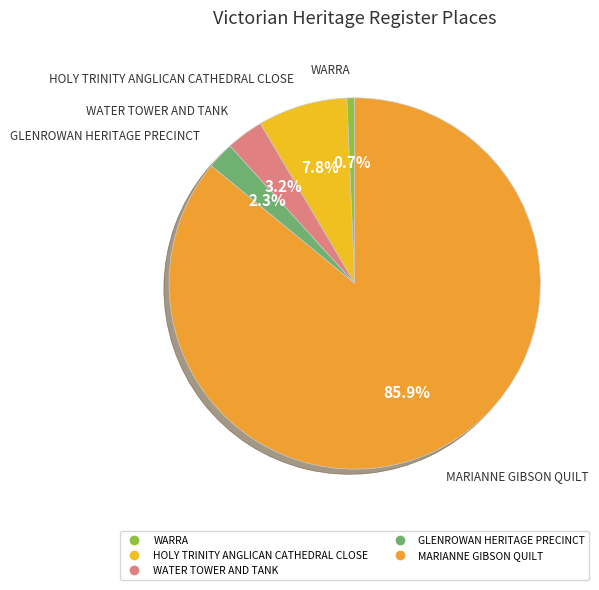

Approximately how many times larger is the value at MARIANNE GIBSON QUILT compared to WARRA?

126.8